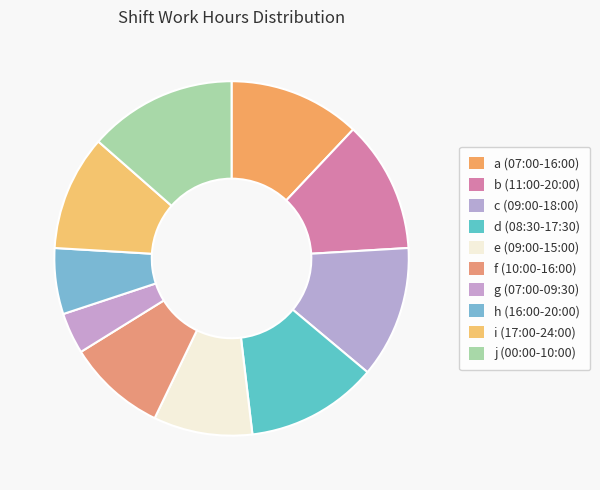

What portion of the pie excludes a (07:00-16:00)?

88.0%